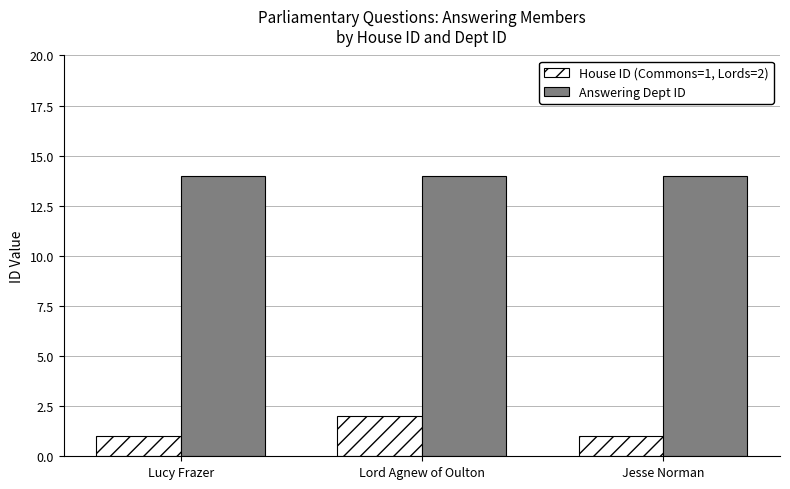

What is the lowest value of the Answering Dept ID series?

14